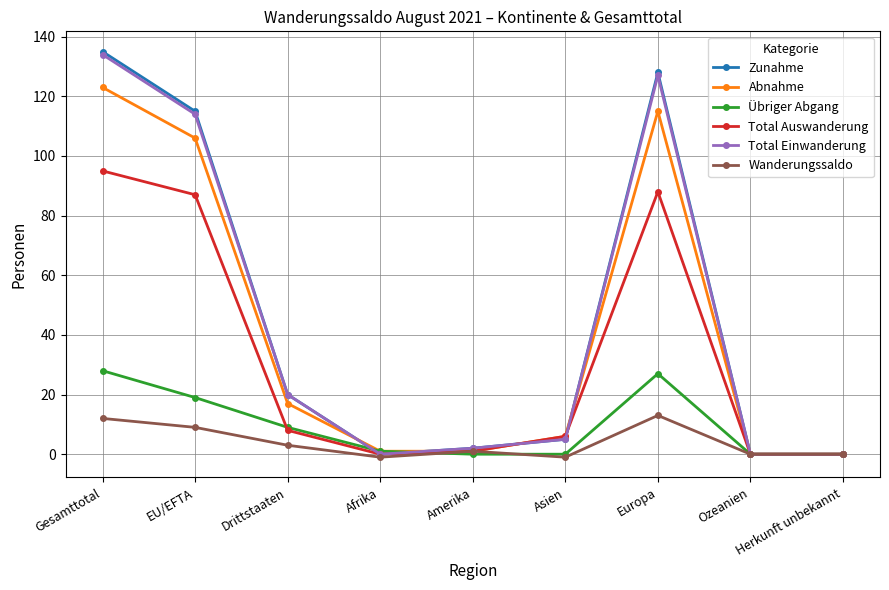

How many values in the Total Einwanderung series are below 5?

4